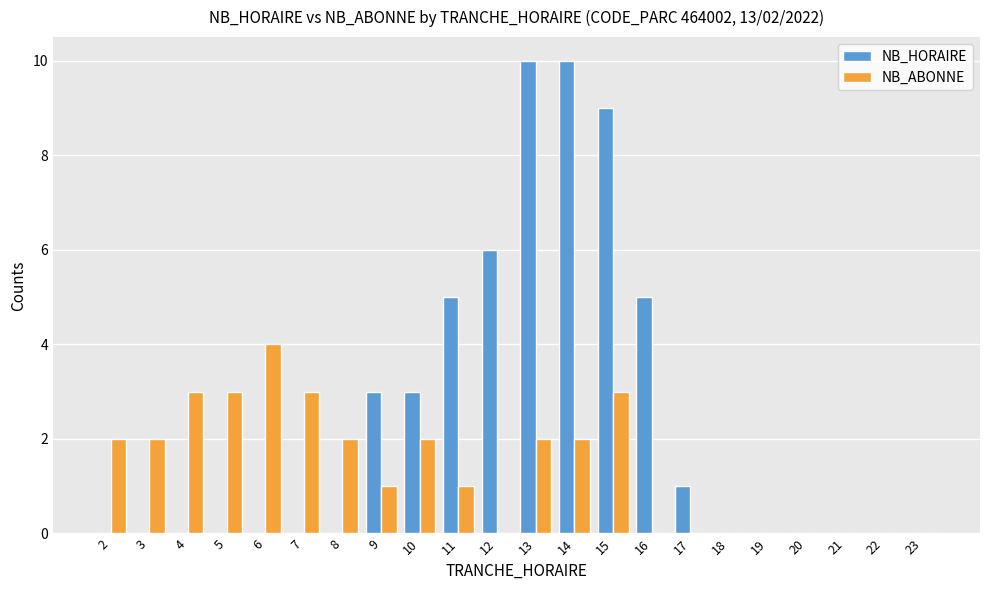

Which series has the largest total across all categories?

NB_HORAIRE